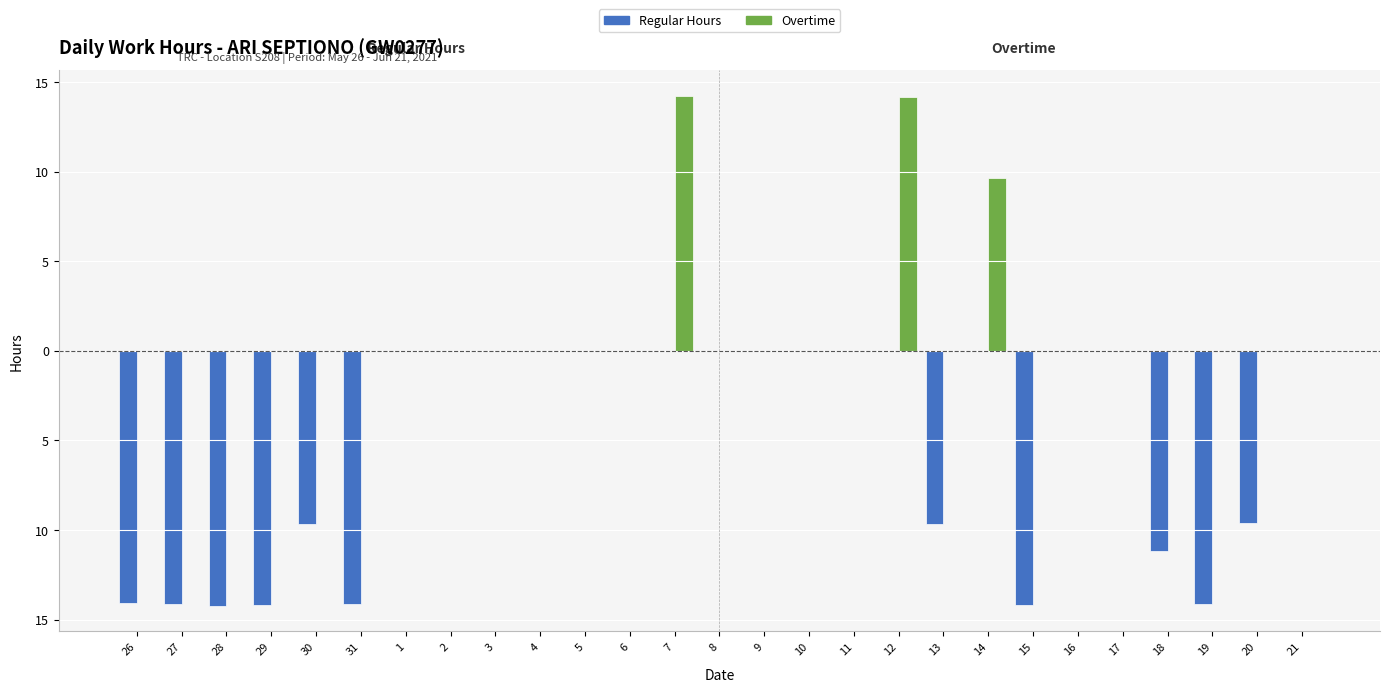

Are the bars grouped side by side (vs. stacked)?

Yes